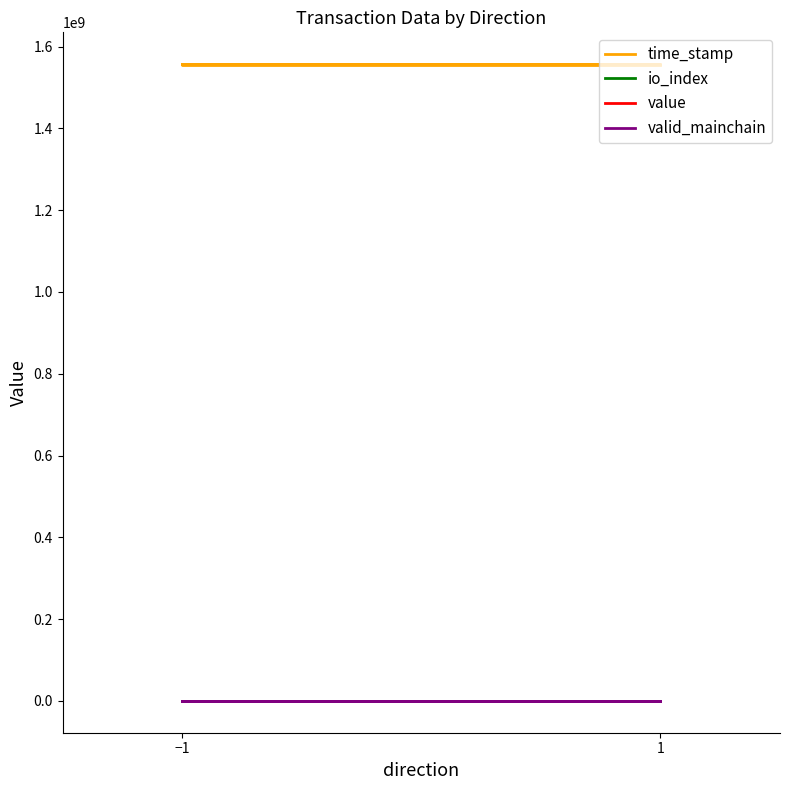

Is it true that time_stamp equals 1016141954.9 at 1?

False